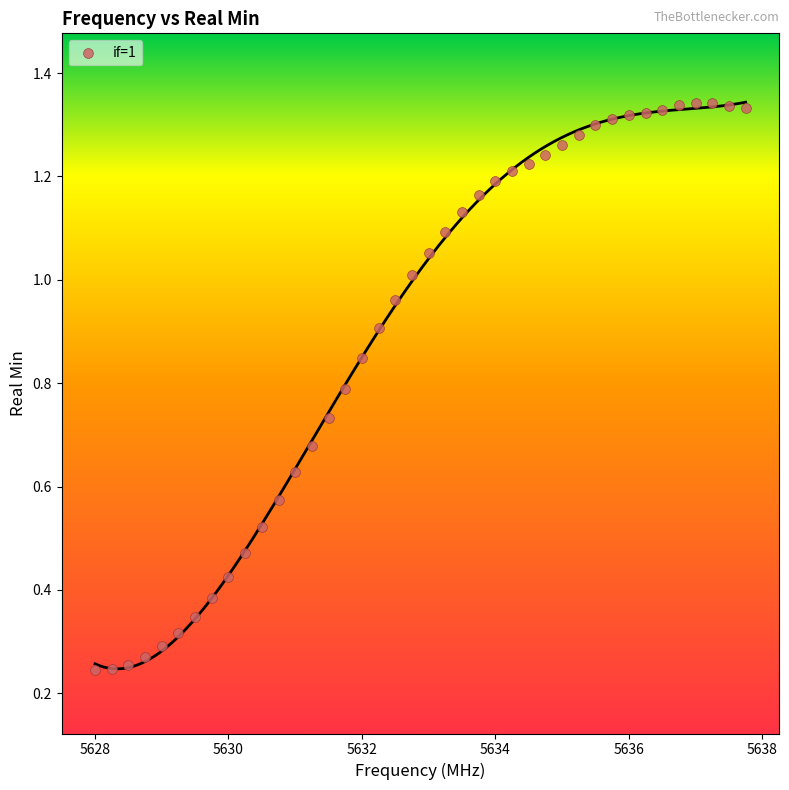

What is the range of X values (max minus min)?

9.8